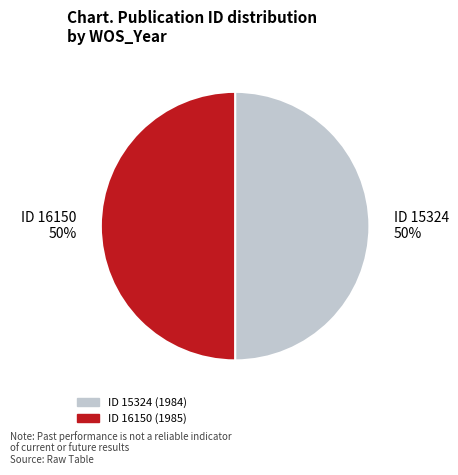

Combined, do ID 15324 50% and ID 16150 50% account for over 50%?

Yes